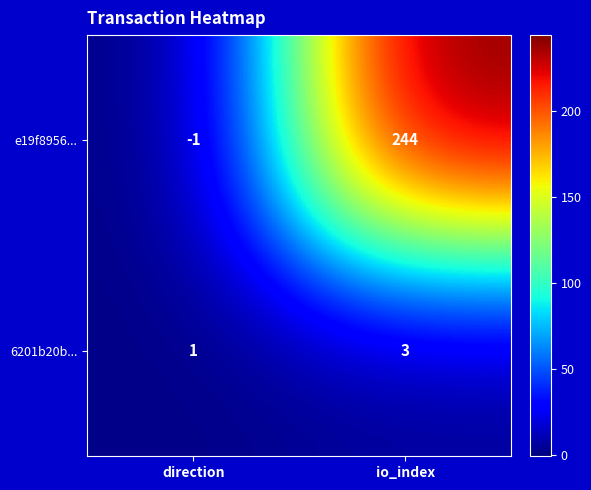

Is it true that e19f8956... equals 244 at io_index?

True